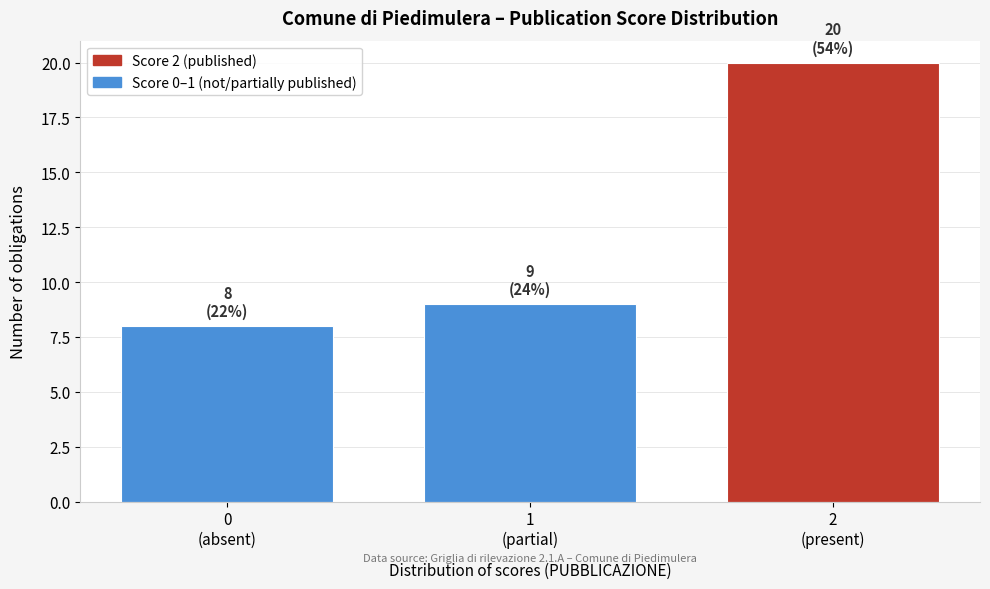

Reading left to right, what are all the values shown in this chart?

8	9	20